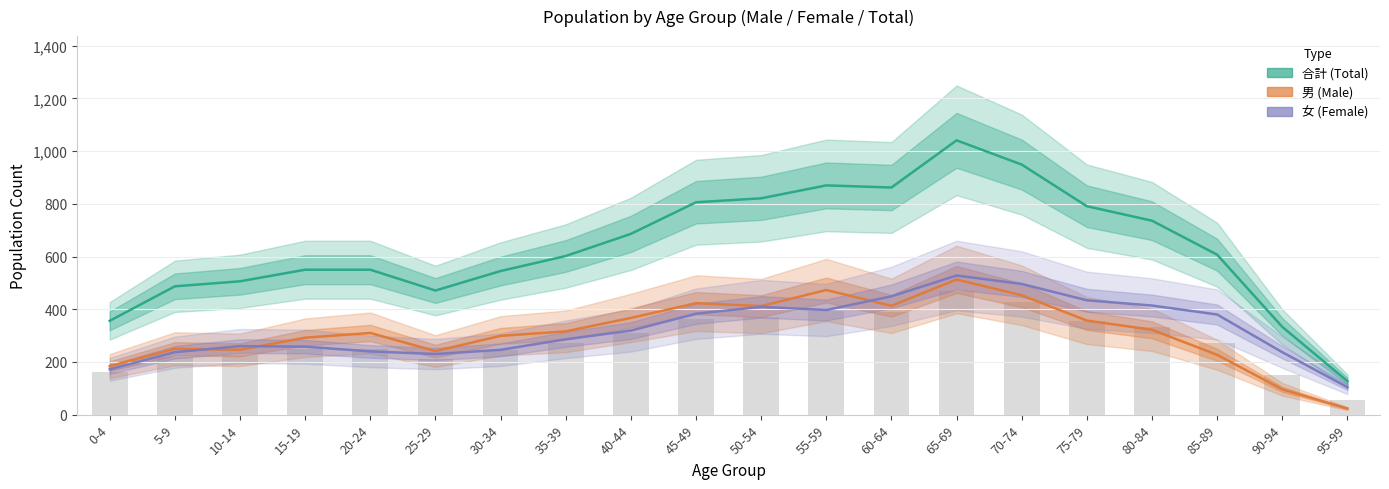

At which label is 女 (Female) closest to 316?

40-44